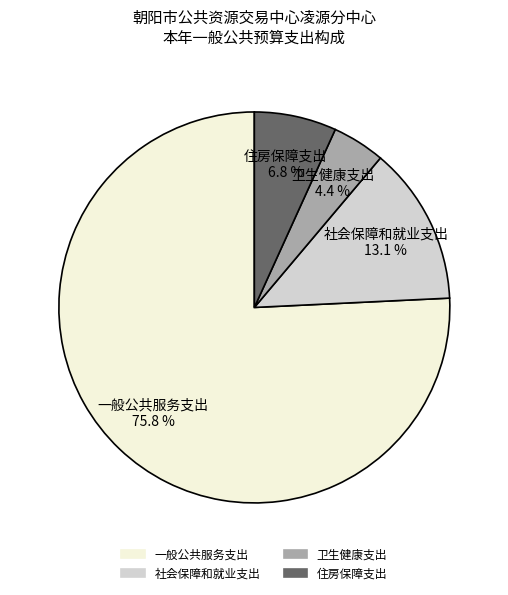

To the nearest percent, what is the difference between the largest and smallest slice percentages?

71%